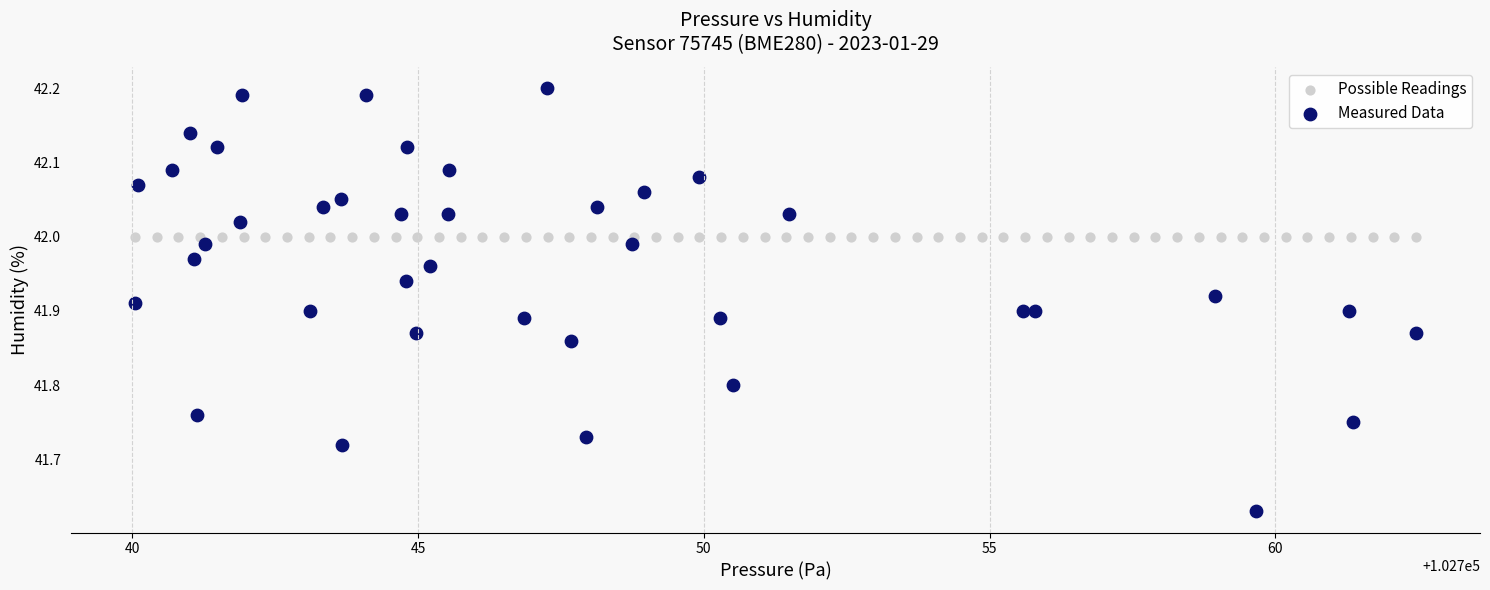

Which series reaches the minimum Y coordinate?

Measured Data